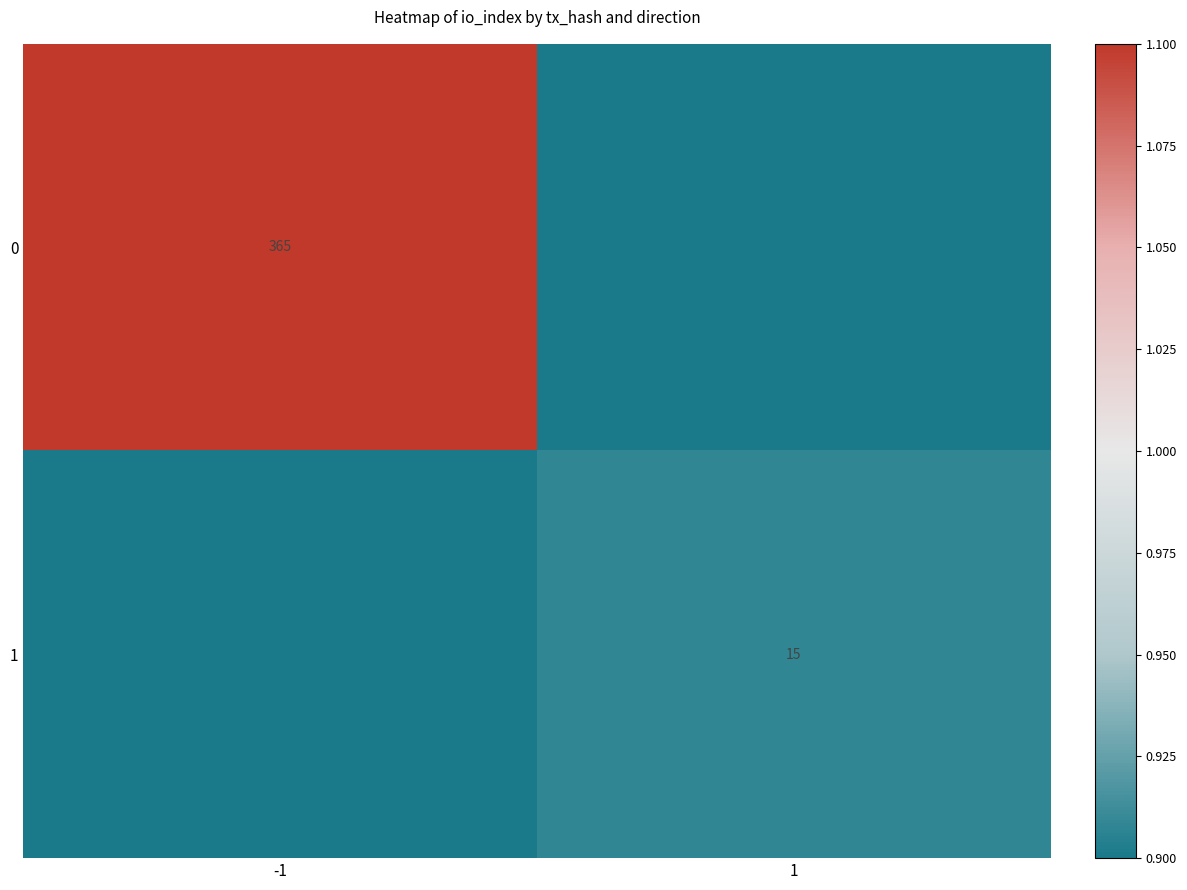

Is the value of 1 at 1 greater than the value of 0 at -1?

No